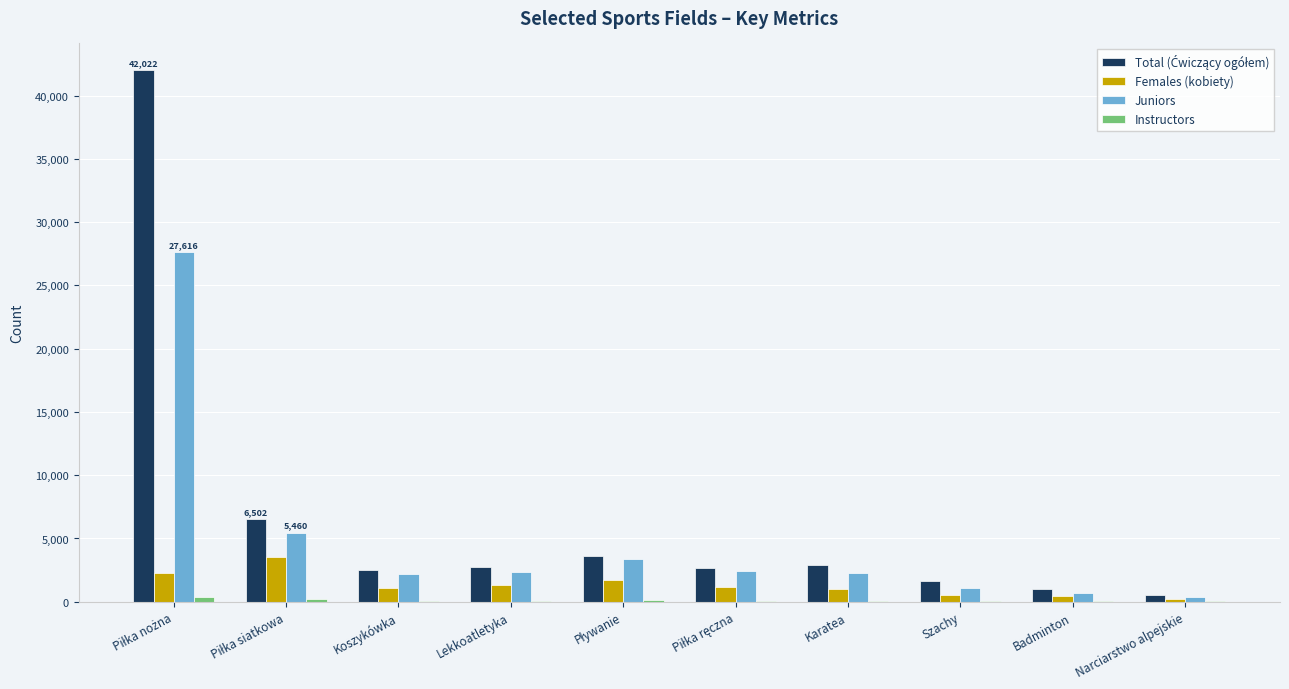

What is the greatest value displayed?

42022